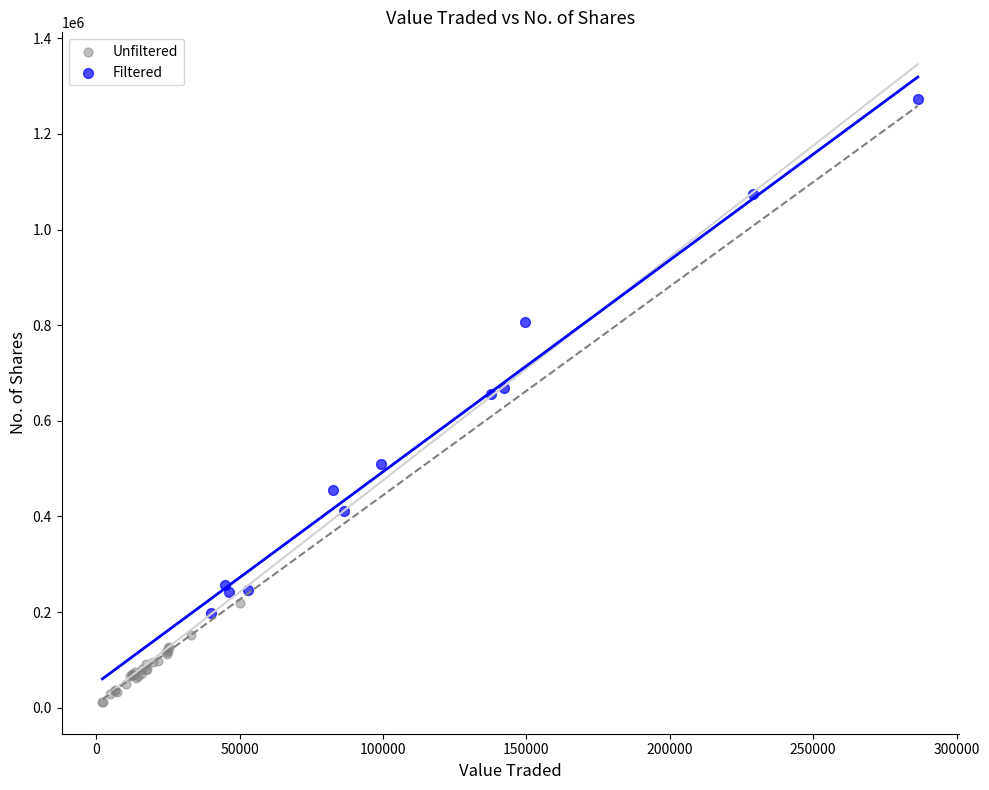

Which series contains the highest Y value?

Filtered